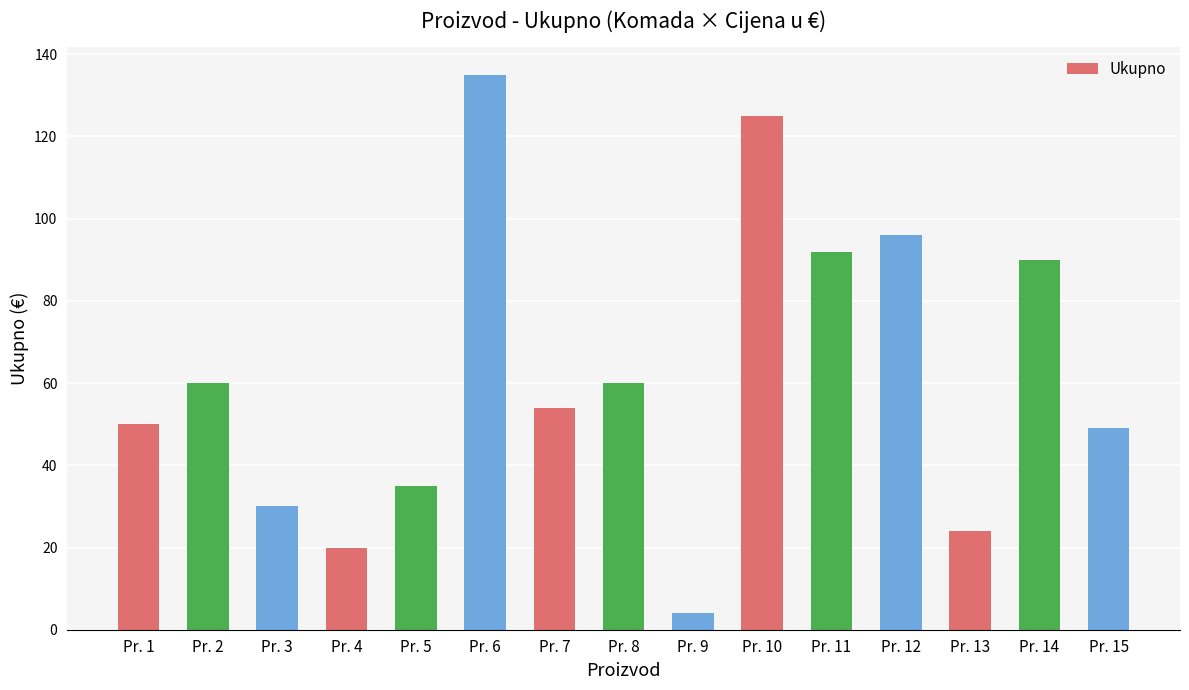

Which category has the lowest value across all series?

Pr. 9